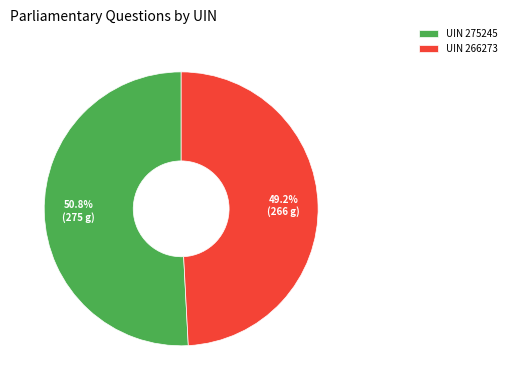

To the nearest percent, what is the average slice percentage?

50%